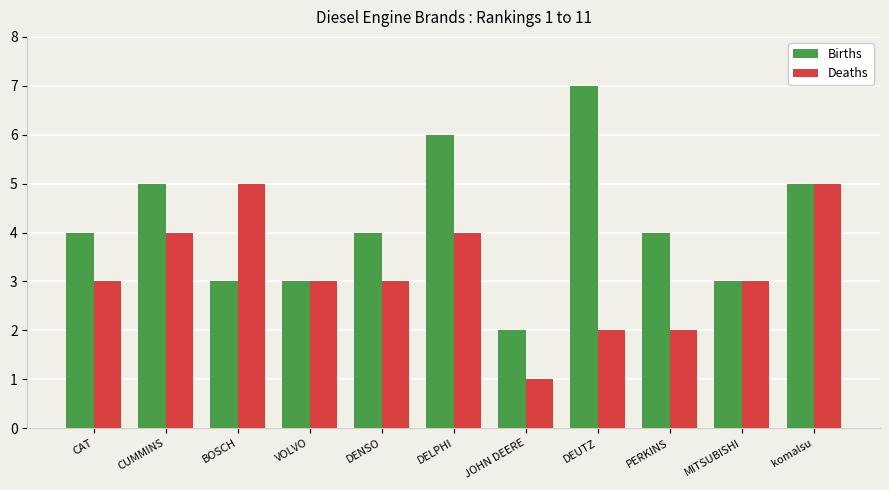

What value does the Births series have at DENSO?

4